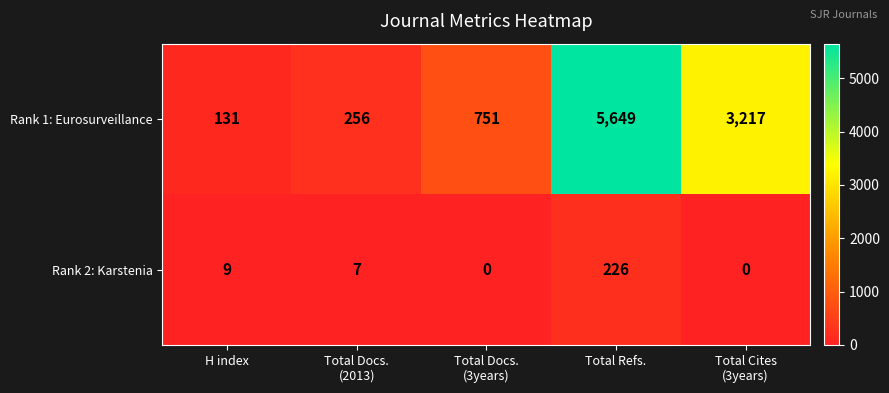

What is the sum of the Rank 2: Karstenia values at H index and Total Refs.?

235